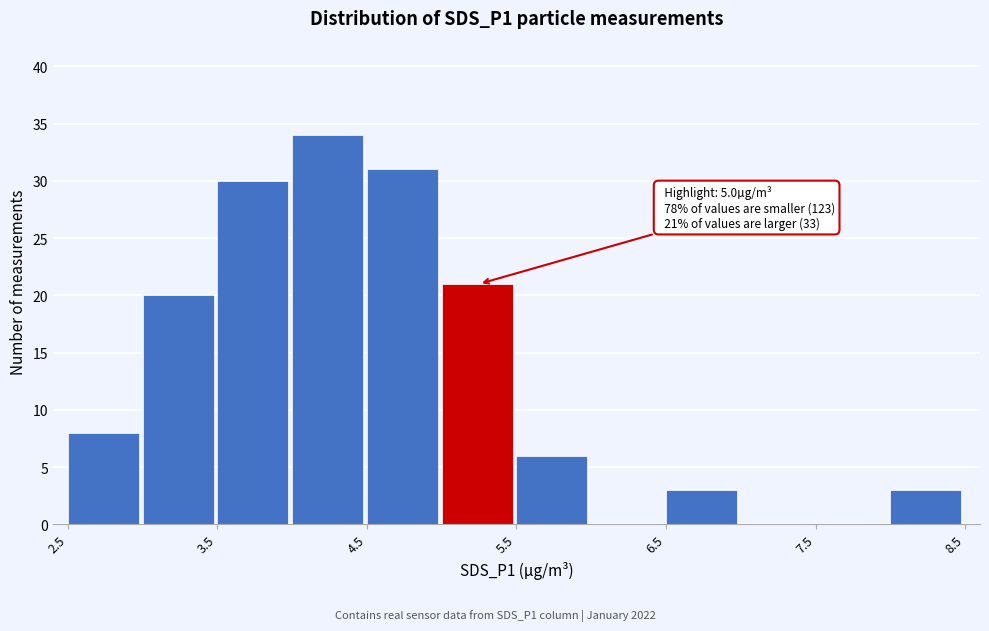

Over which range of the x-axis is the bar tallest?

4.0 to 4.5